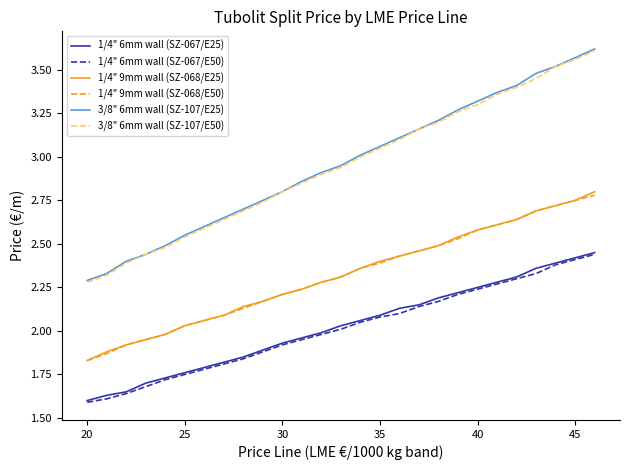

True or false: 1/4" 9mm wall (SZ-068/E50) and 1/4" 6mm wall (SZ-067/E25) cross at least once.

False